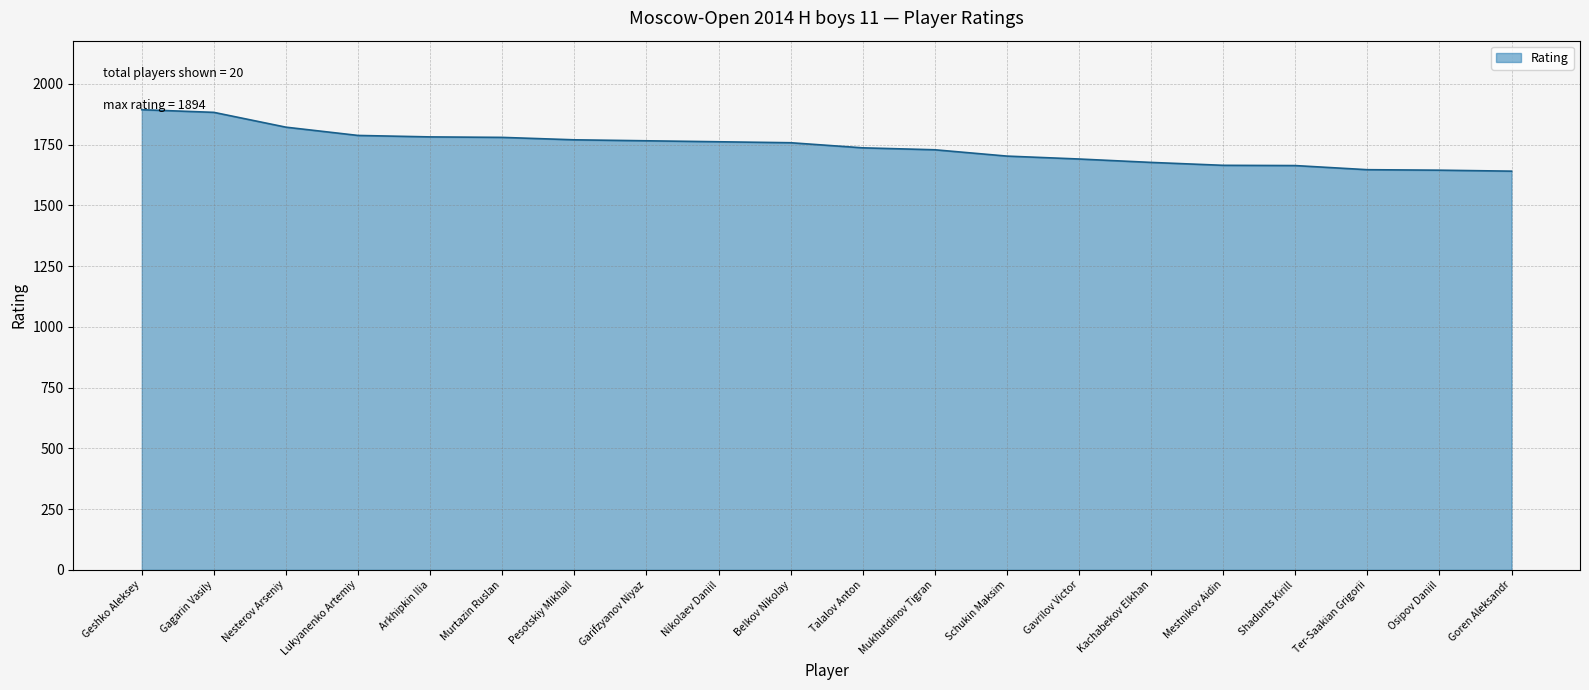

What is the maximum value shown in the chart?

1894